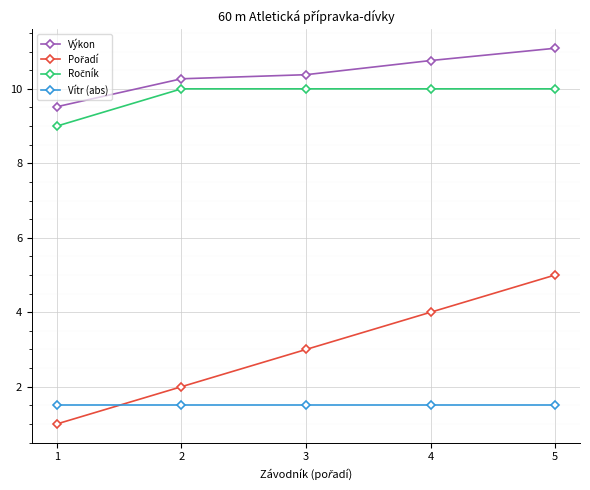

What is the sum of the Výkon values at 1 and 5?

20.6